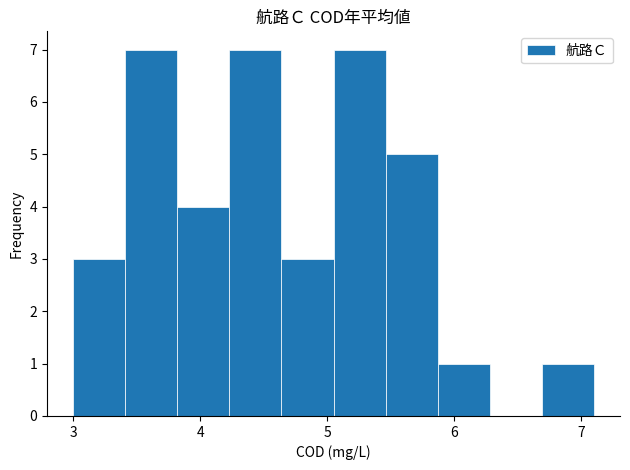

What is the height of the bar covering 5.87 to 6.28 on the x-axis? Neither the bar edges nor the heights are printed on the chart, so give them approximately, as read against the axes.

1